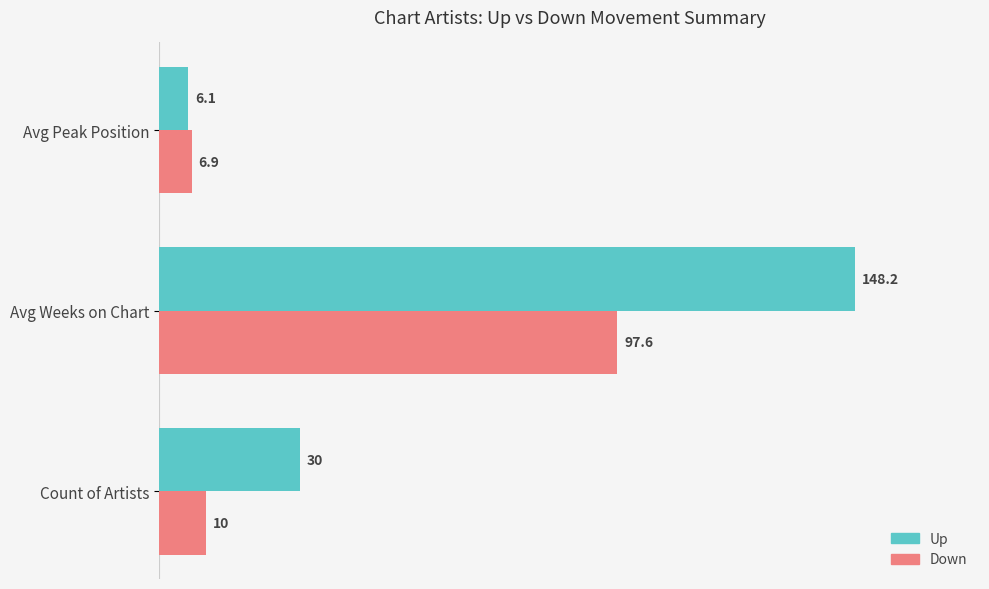

What is the spread (max minus min) of values at Avg Weeks on Chart?

50.6